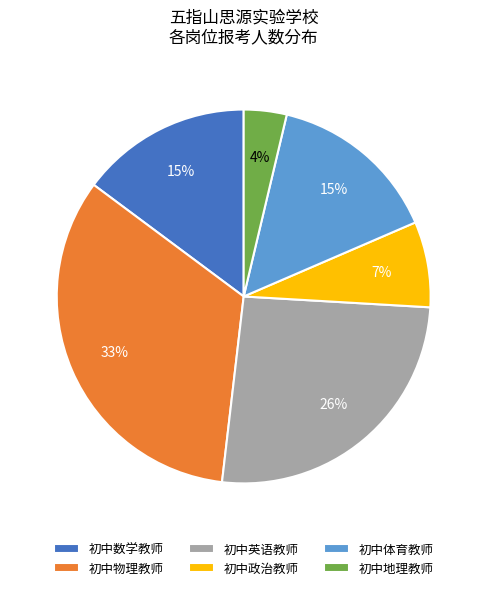

To the nearest percent, what portion does 初中政治教师 represent?

7%